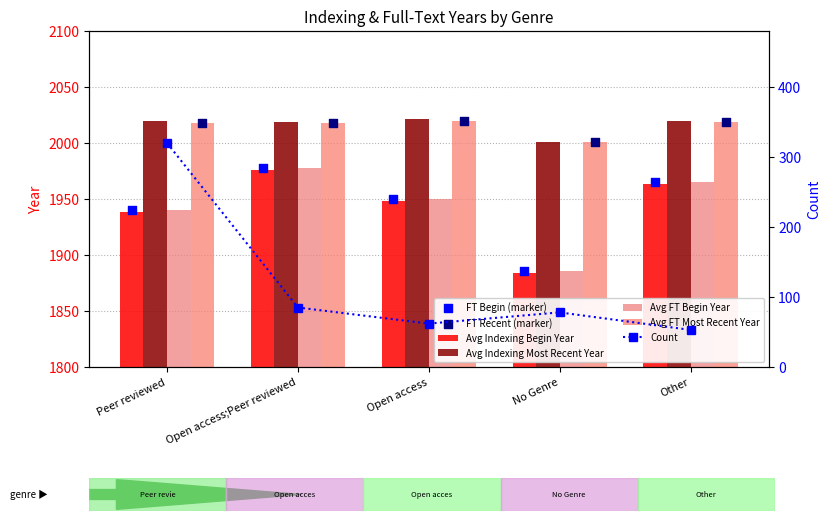

At how many categories does at least one series exceed 2004?

4